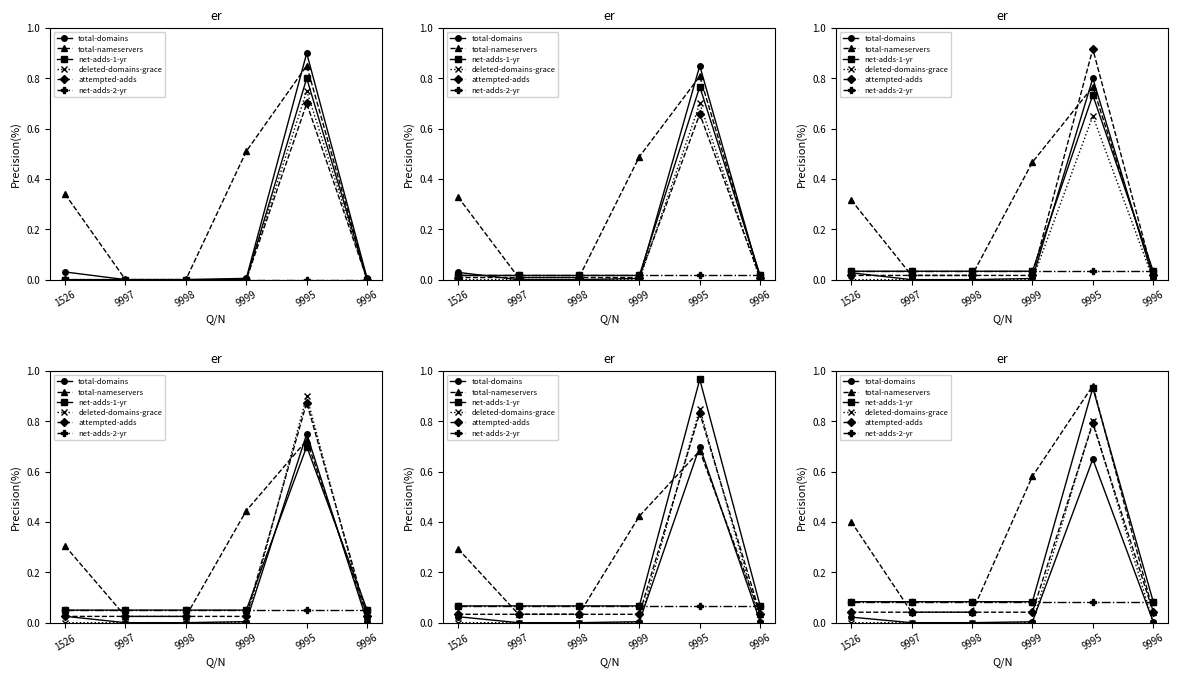

Count the number of data series in this chart.

6